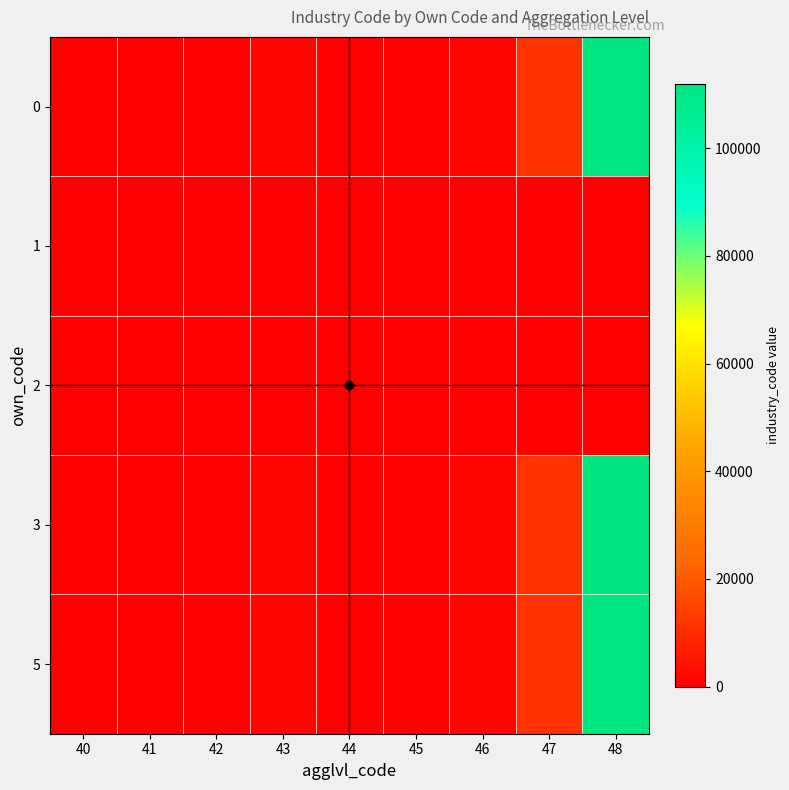

How many categories are shown in the chart?

9